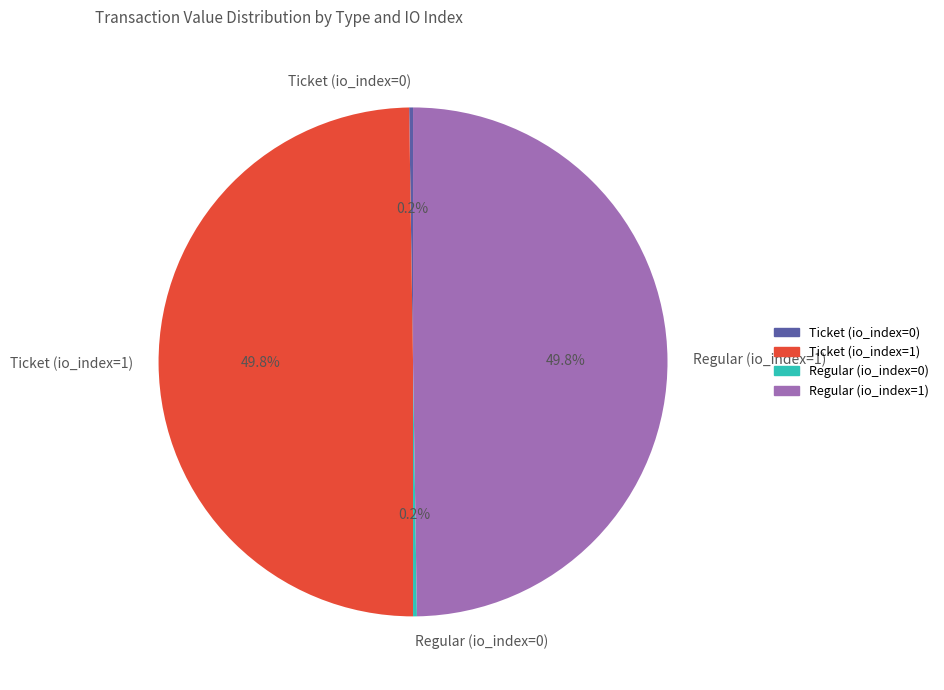

Which slice is the smallest?

Ticket (io_index=0)